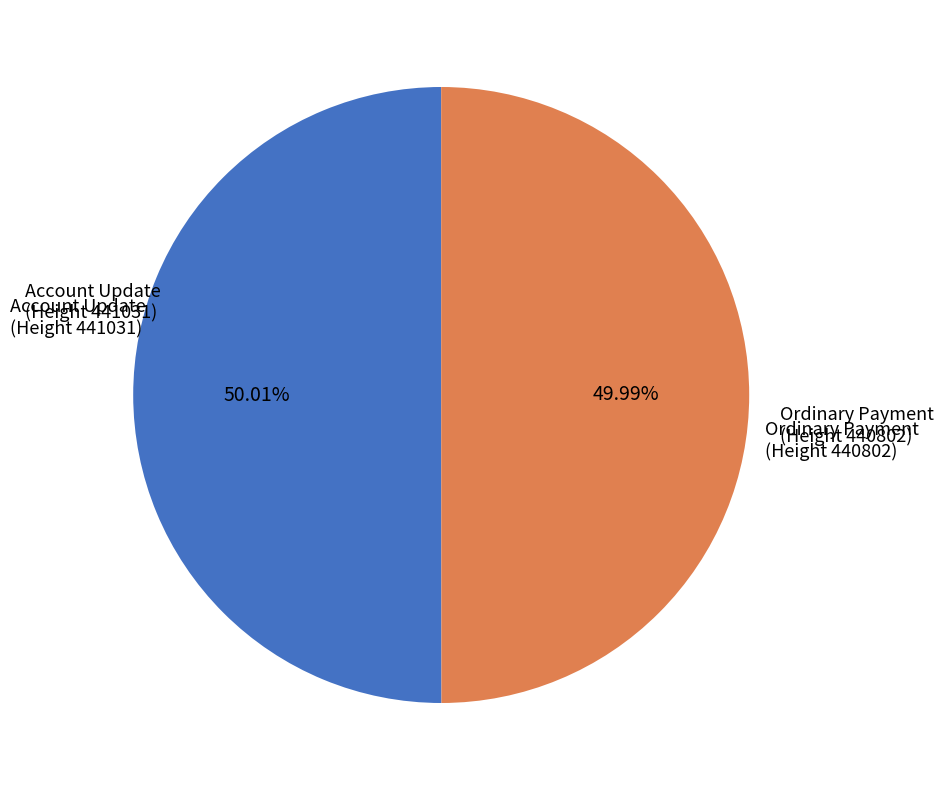

Approximately how many times larger is the value at Account Update (Height 441031) compared to Ordinary Payment (Height 440802)?

1.0